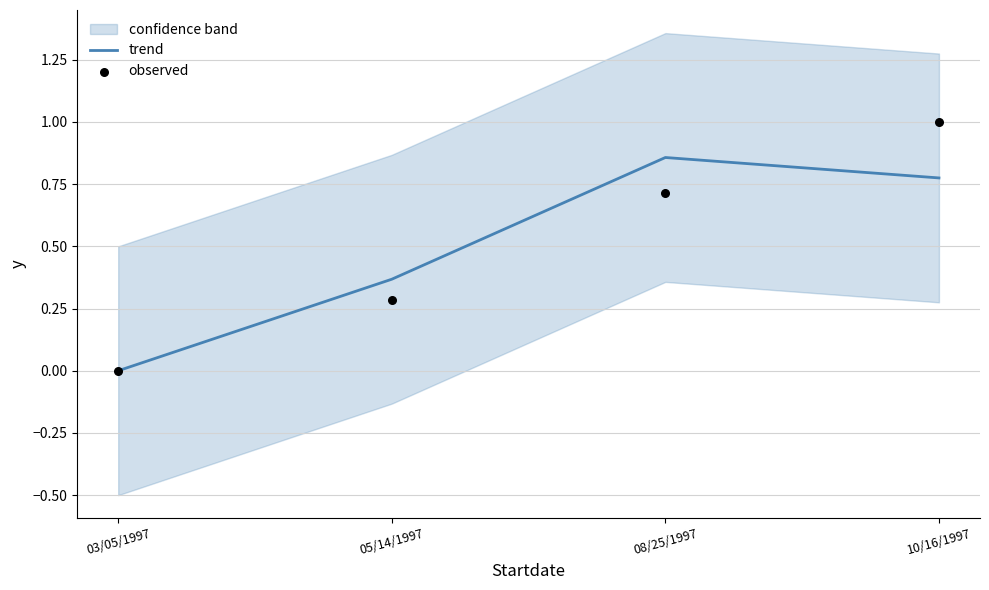

Which series reaches the minimum Y coordinate?

trend